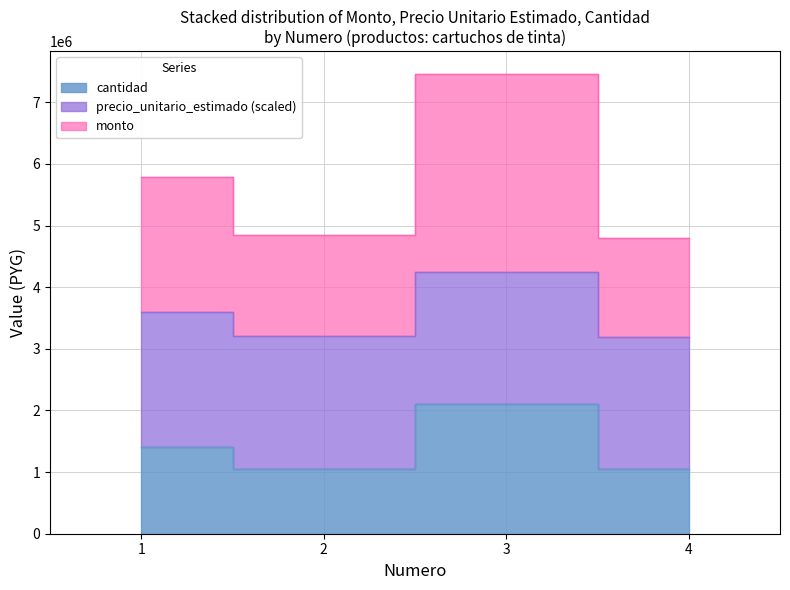

What is the value of the cantidad point at the 2nd from the left?

1050000